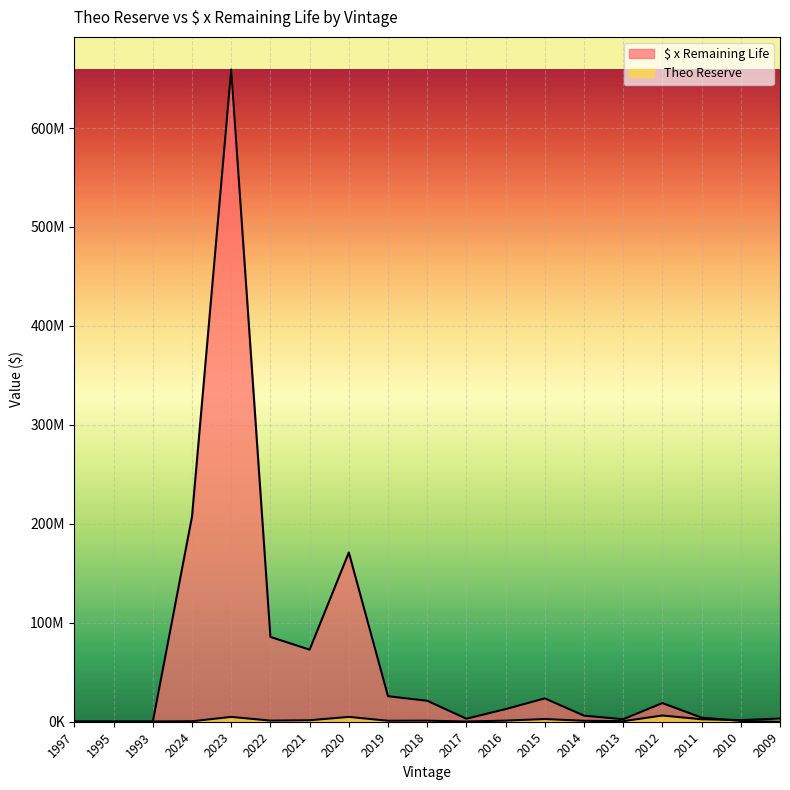

How many interior local valleys does the Theo Reserve series have?

6